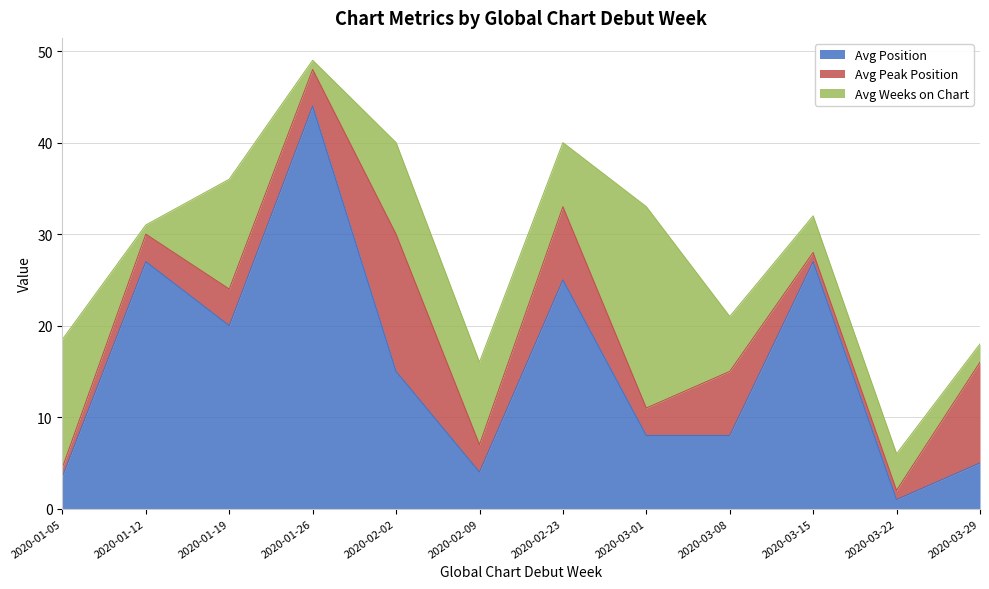

At which label does Avg Weeks on Chart first exceed 7?

2020-01-05